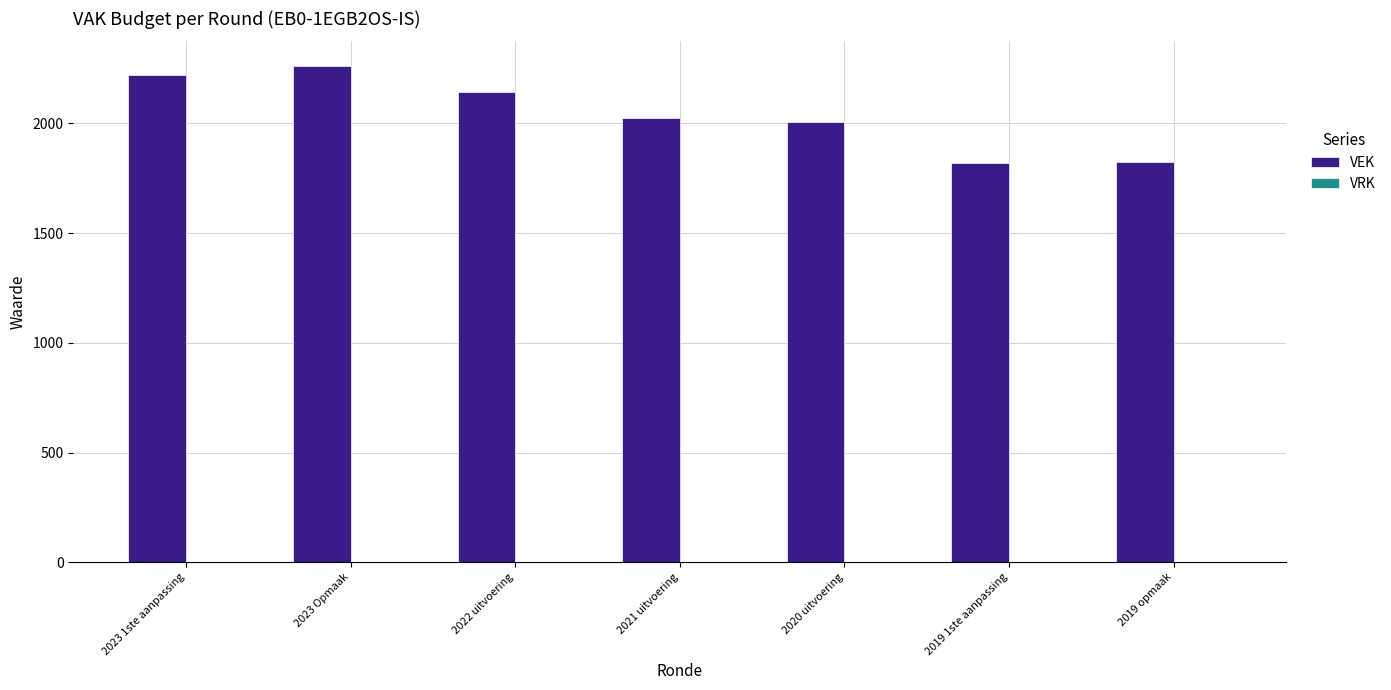

What is the label of the 6th bar from the left?

2019 1ste aanpassing